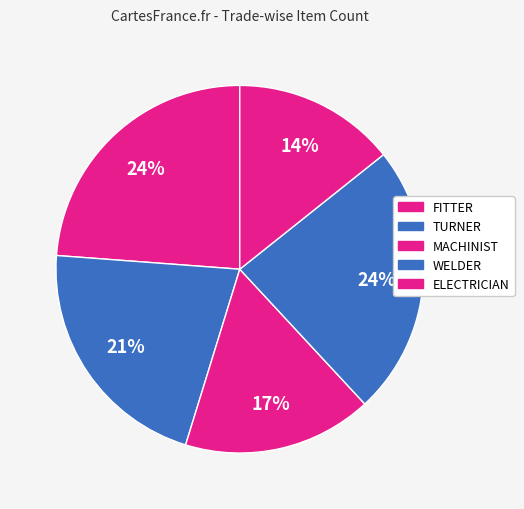

Which has a higher value, WELDER or ELECTRICIAN?

WELDER